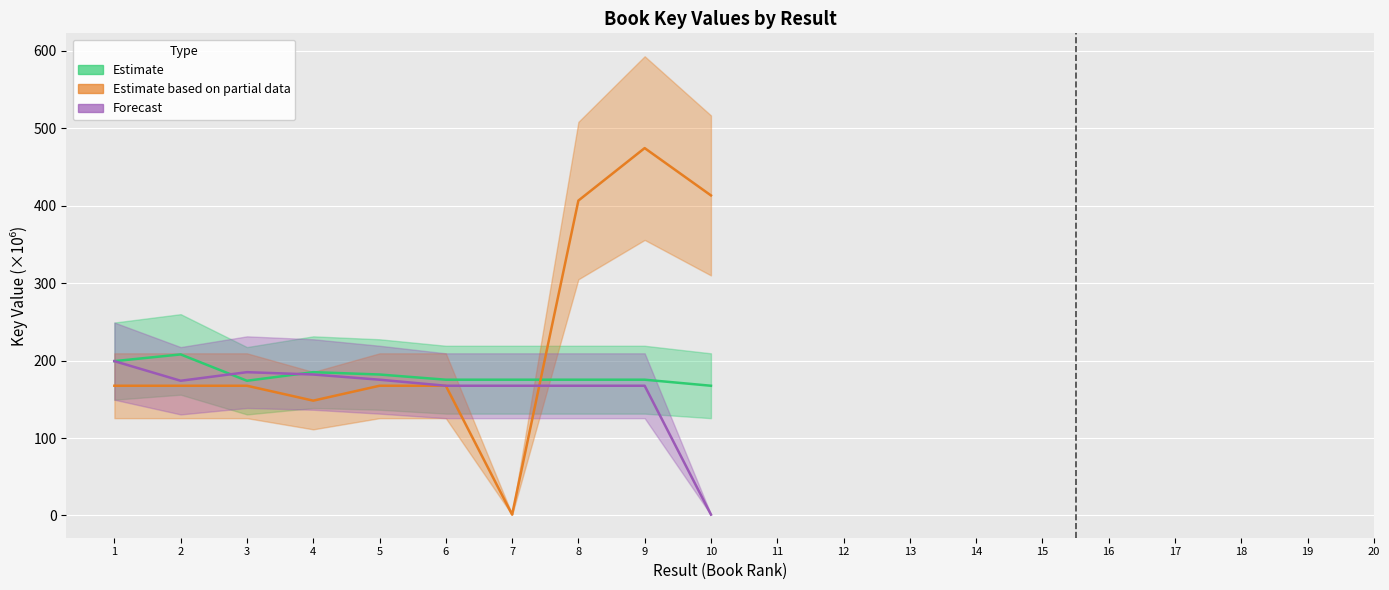

How many times do Estimate and Estimate based on partial data cross each other?

1